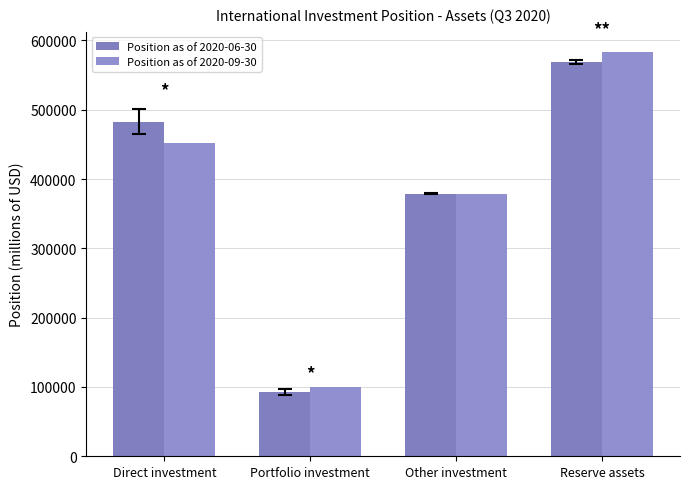

Is the value of Position as of 2020-06-30 at Direct investment greater than the value of Position as of 2020-09-30 at Direct investment?

Yes